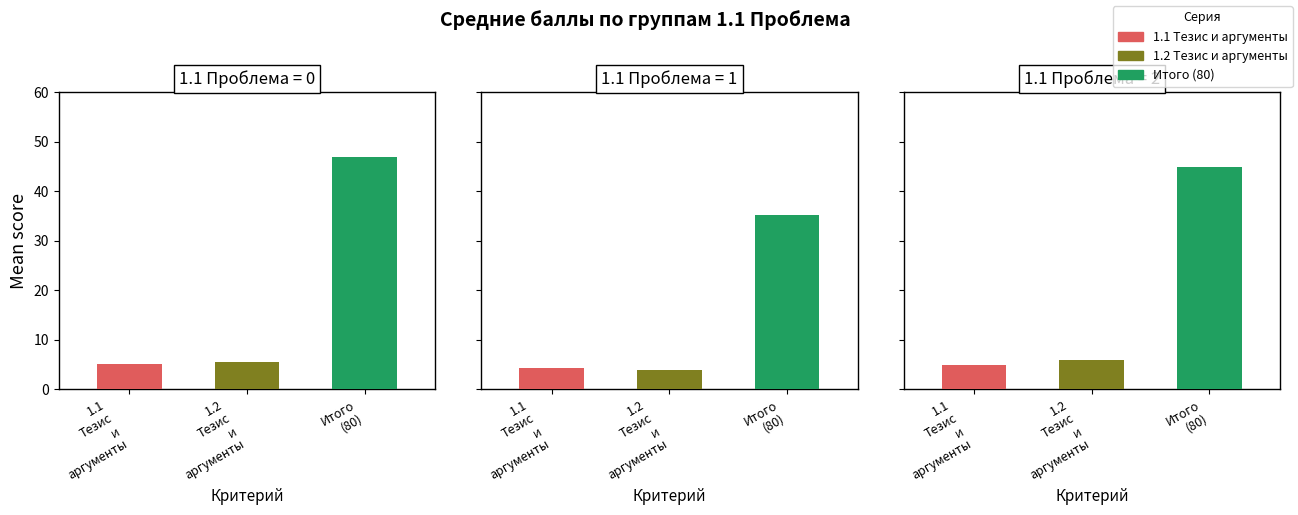

Are the bars grouped side by side (vs. stacked)?

Yes